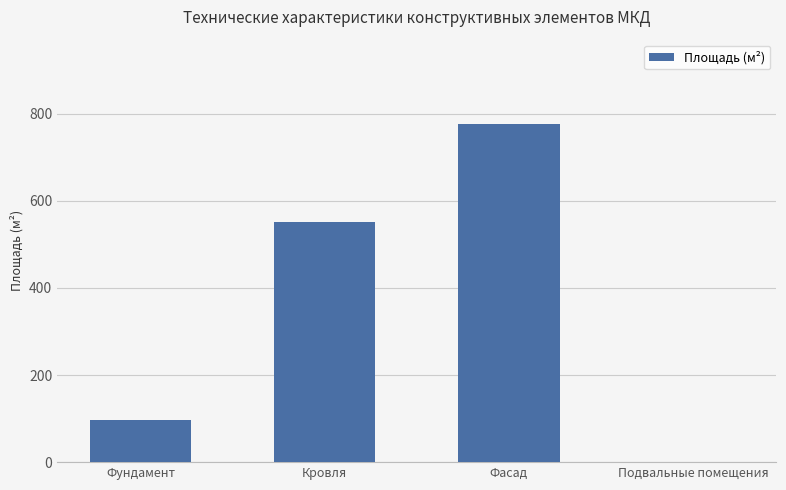

What is the difference between the values at Фасад and Подвальные помещения?

776.0